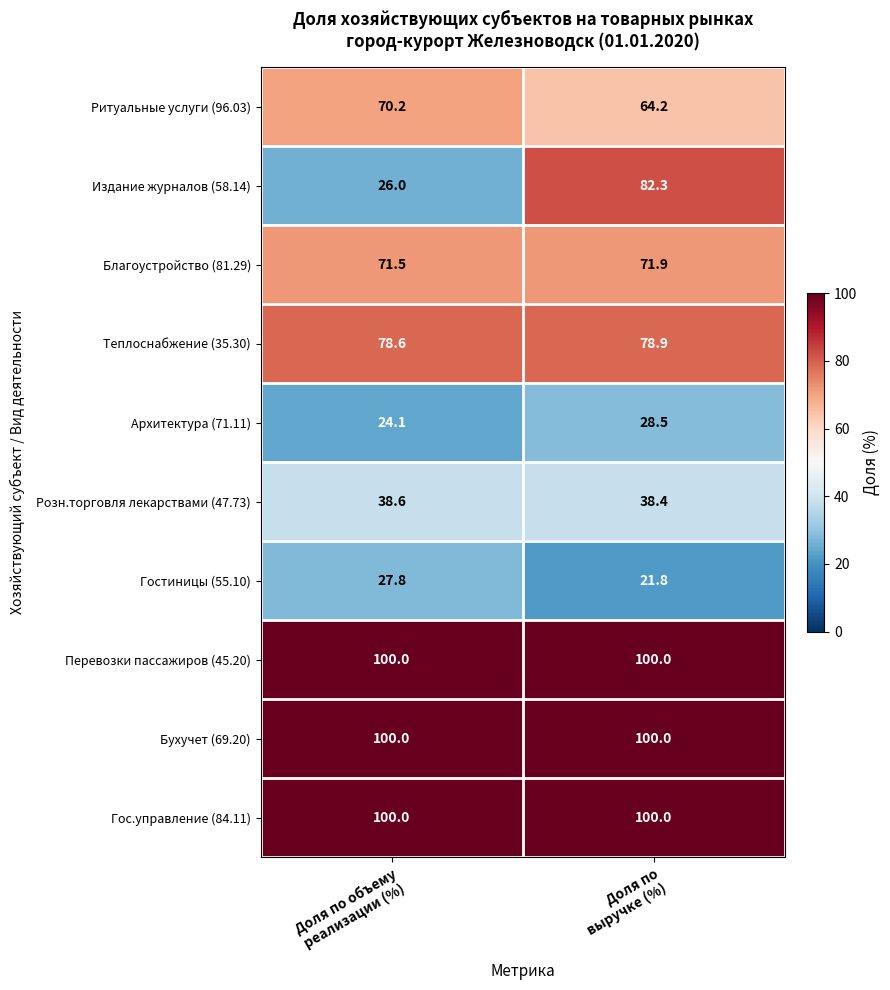

What is the minimum value shown in the chart?

21.8